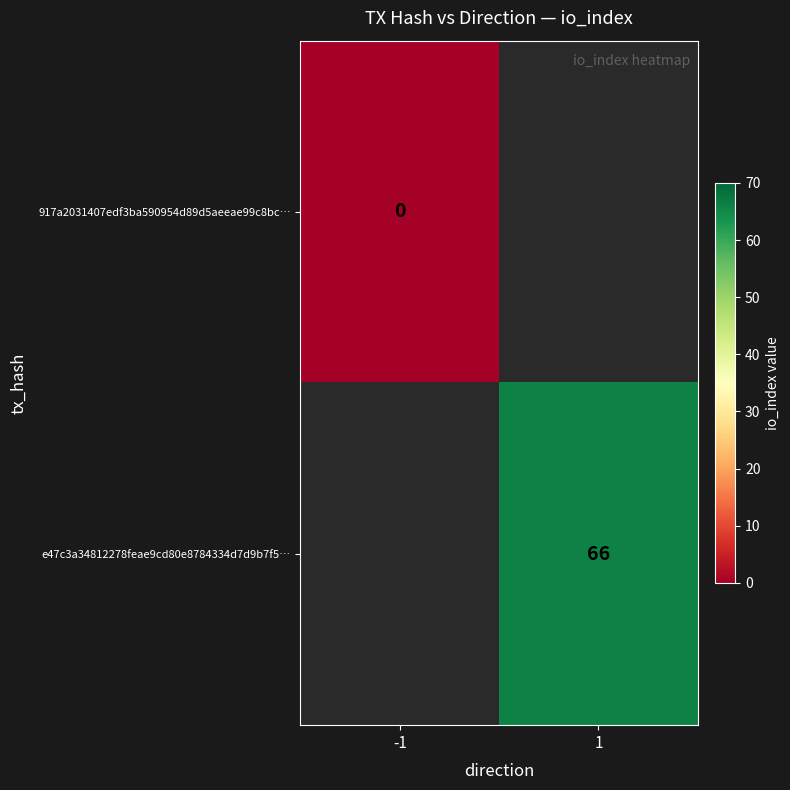

Is the value of 917a2031407edf3ba590954d89d5aeeae99c8bc… at -1 greater than the value of e47c3a34812278feae9cd80e8784334d7d9b7f5… at 1?

No